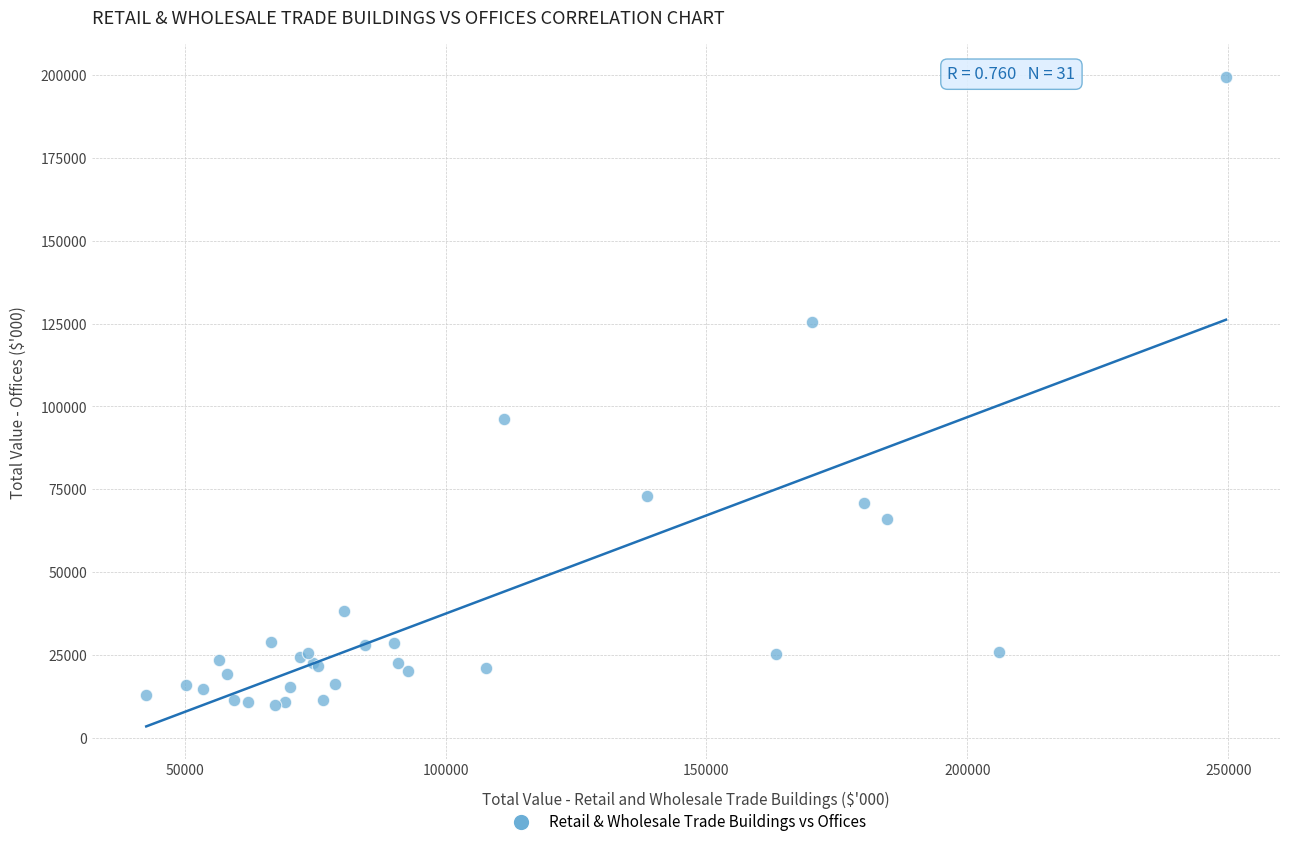

What Y value in the scatter plot is closest to 104680?

96241